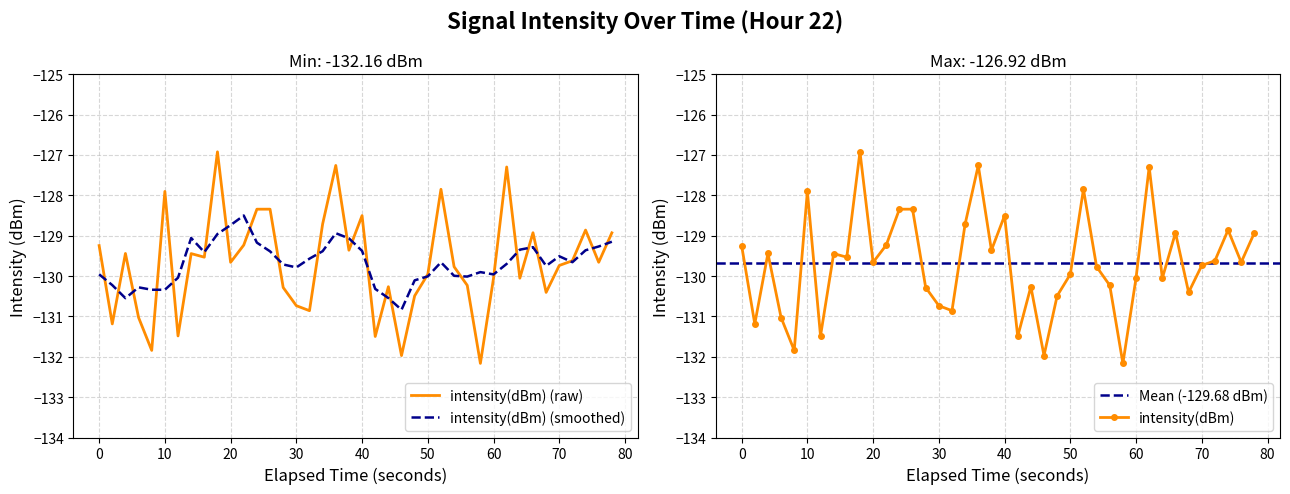

What is the sum of all values?

-5187.1